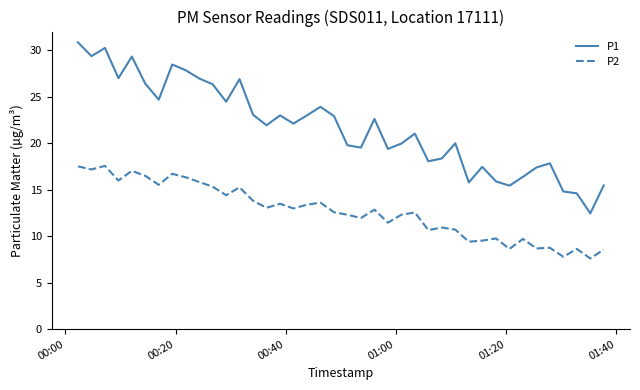

List the series in order of their overall mean, lowest first.

P2, P1